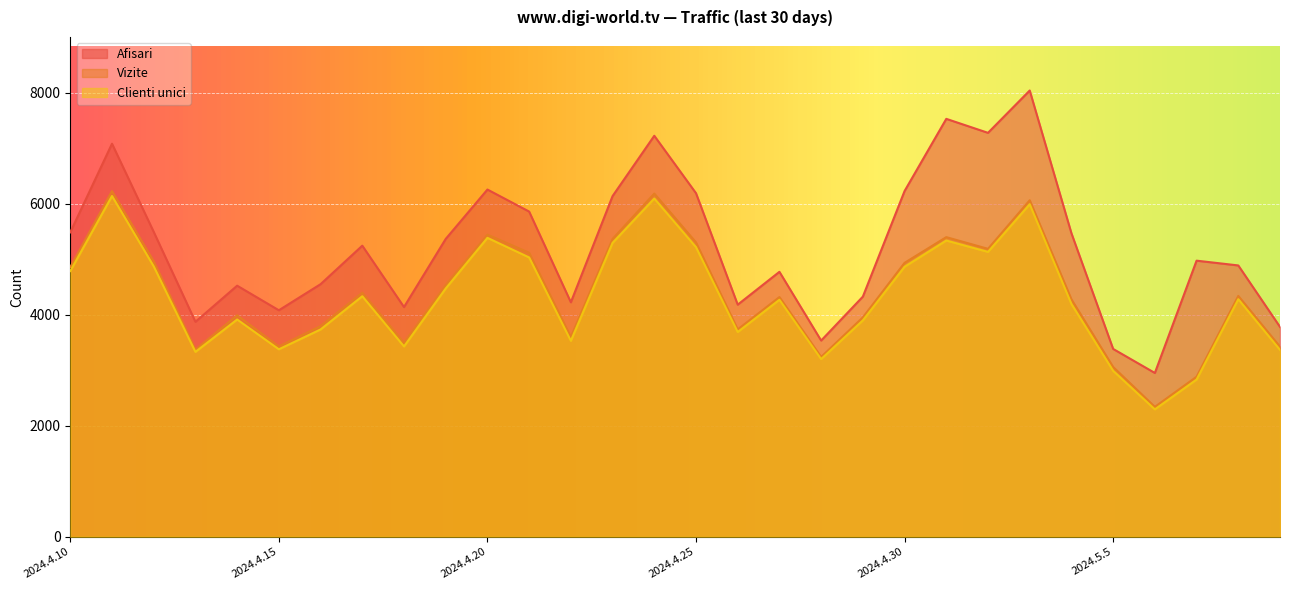

True or false: Afisari and Vizite cross at least once.

False